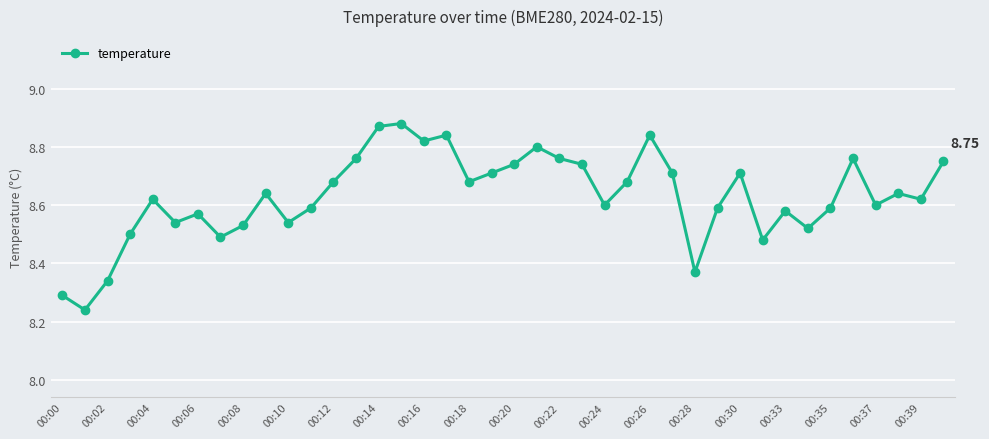

What is the sum of all values?

345.2